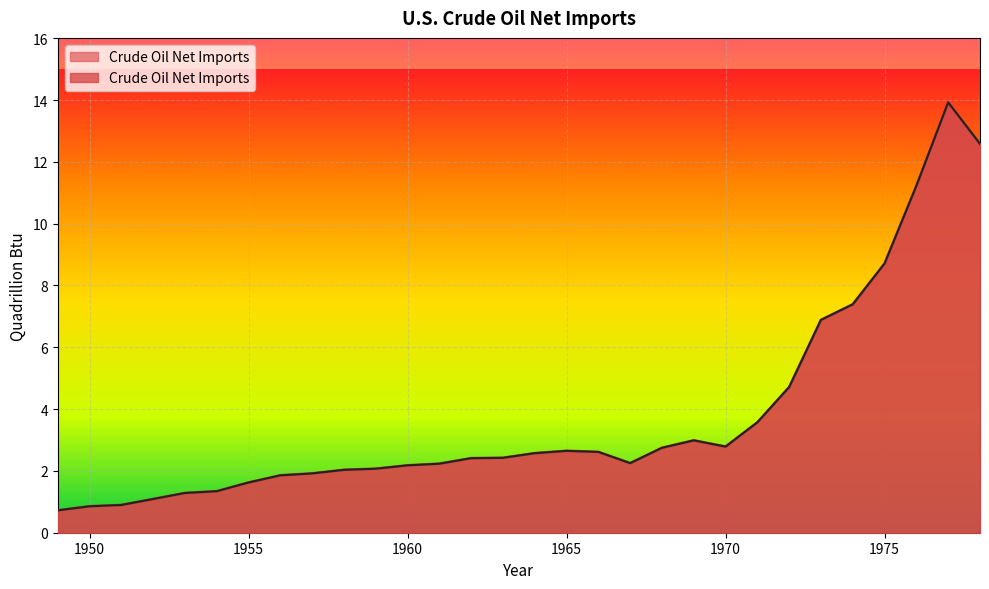

What is the maximum value shown in the chart?

13.9